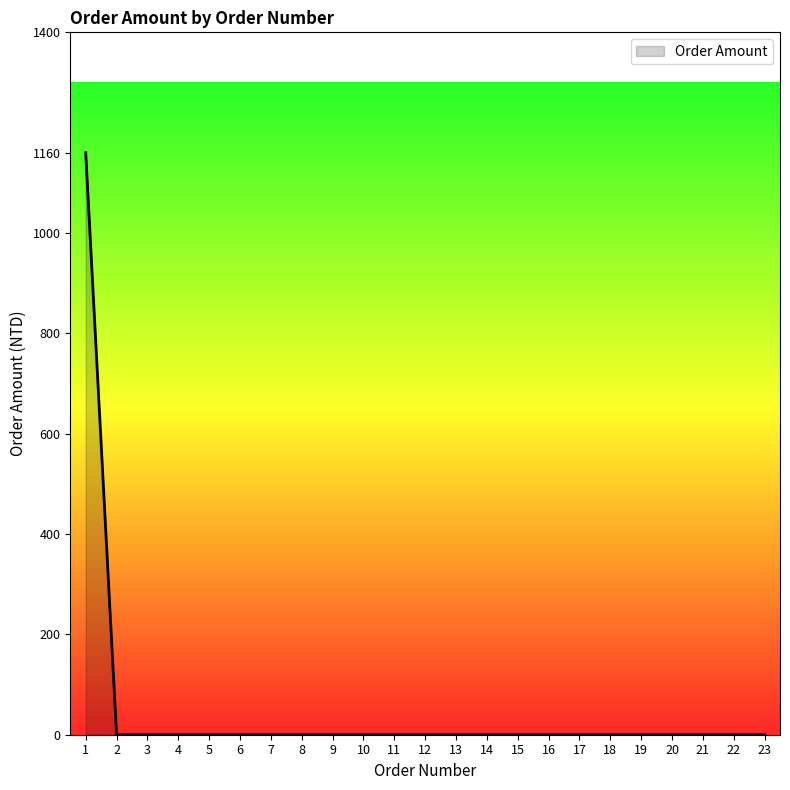

At which category does the chart reach its peak across all series?

1